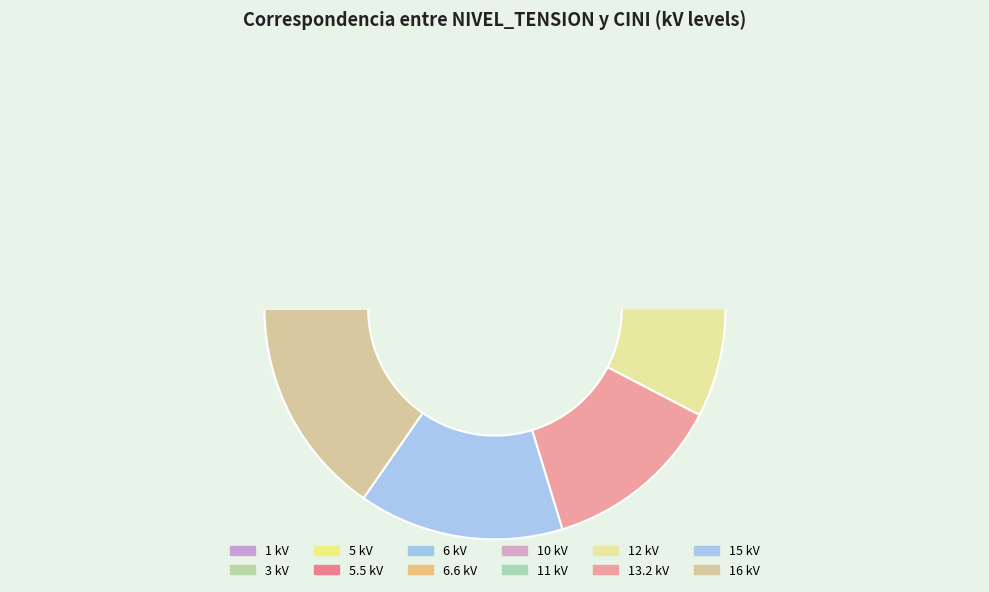

Is there a majority slice in this chart?

No